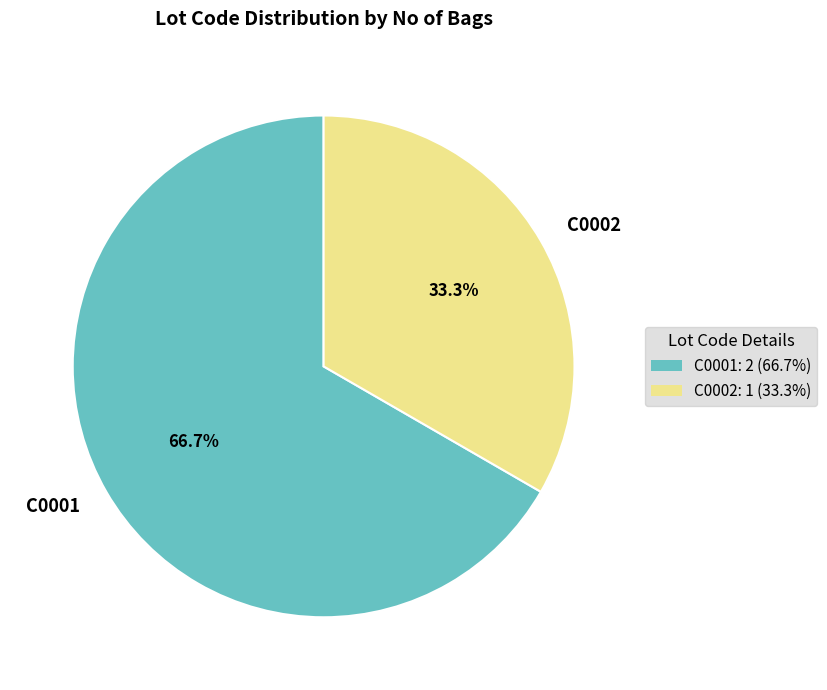

What is the majority slice?

C0001